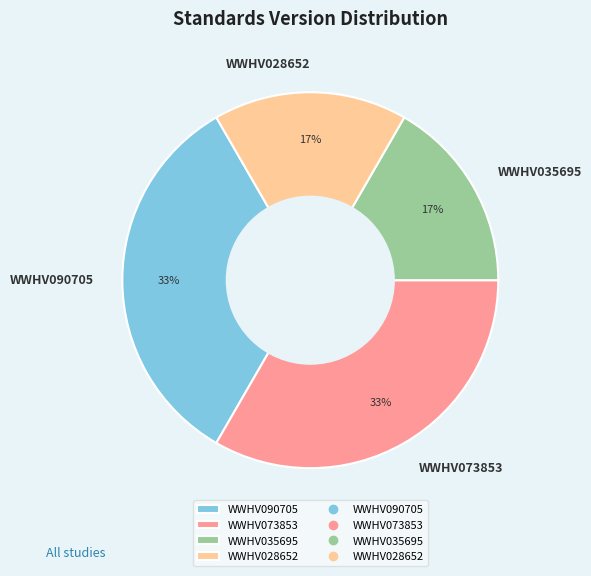

True or false: WWHV090705 accounts for 33% of the total.

True